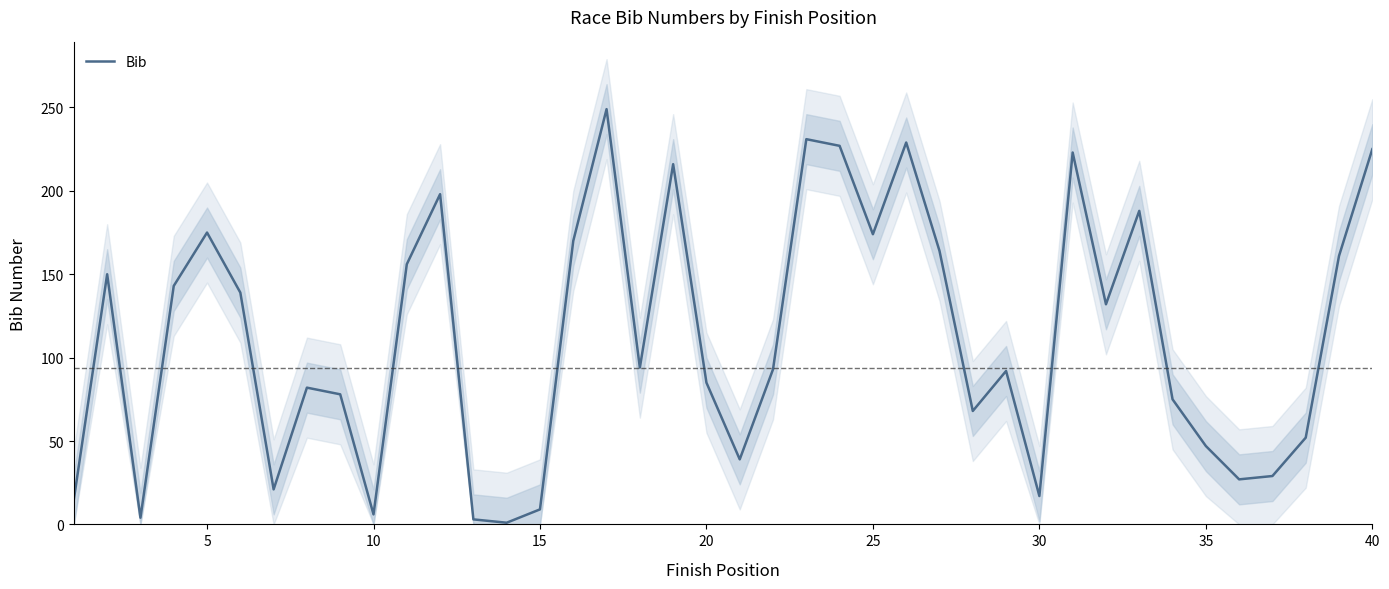

What is the approximate value at 35, to the nearest 50?

50